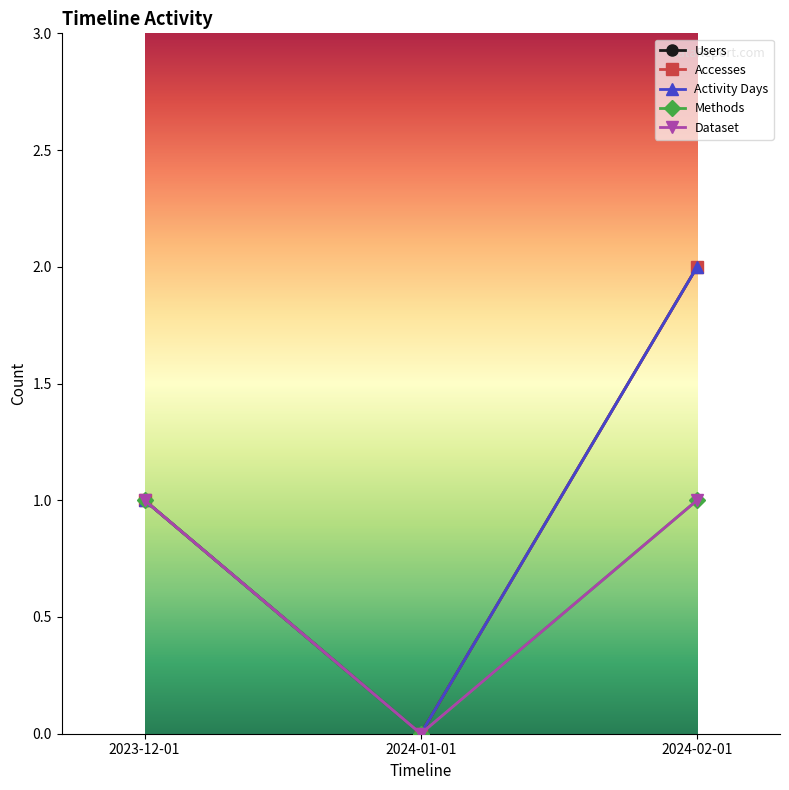

The Users series shows 0 at 2024-01-01. True or false?

True